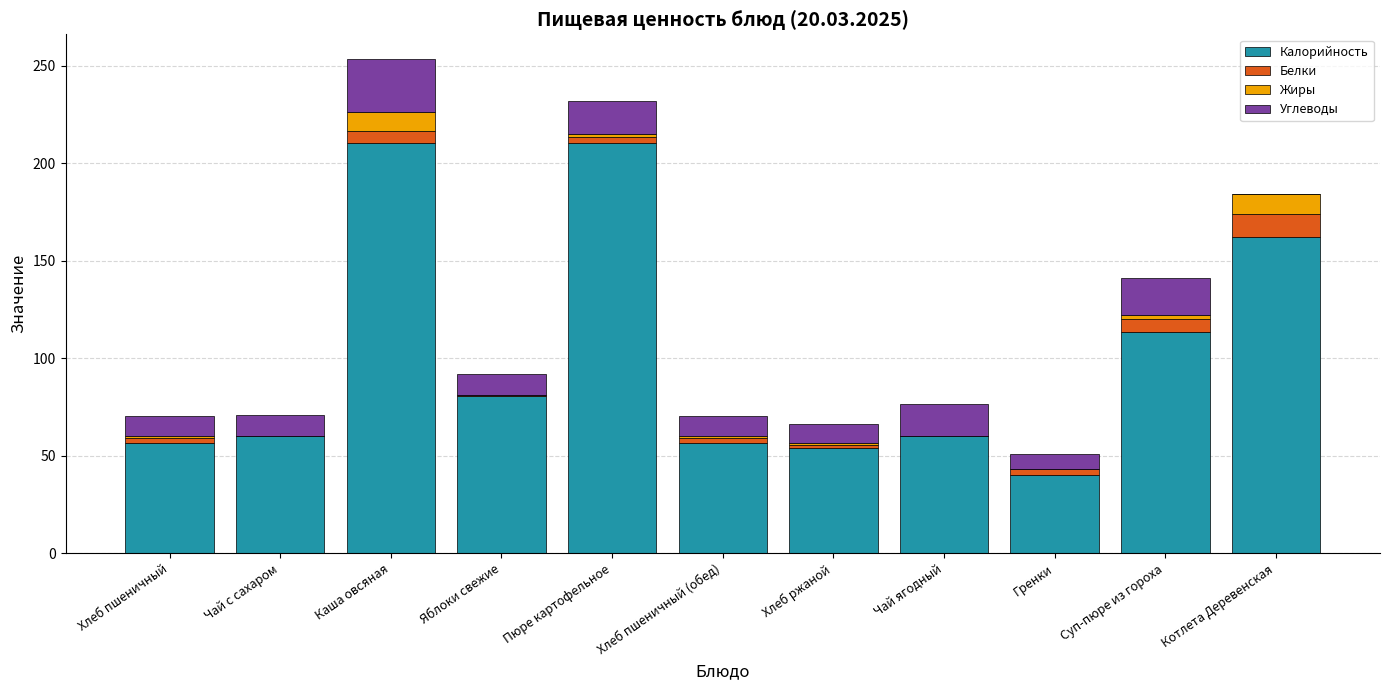

What is the total value across all series at Хлеб пшеничный (обед)?

70.6